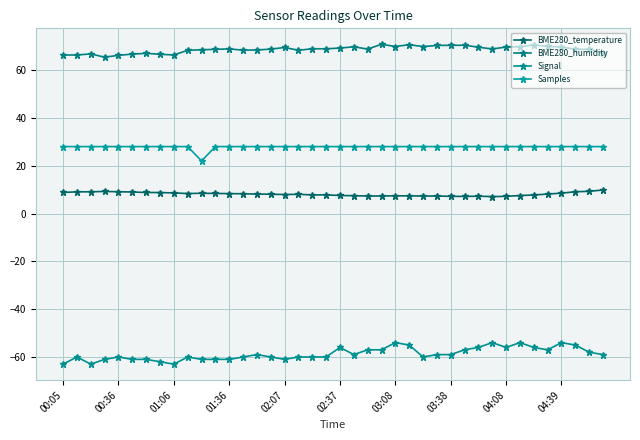

True or false: Signal and BME280_humidity cross at least once.

False